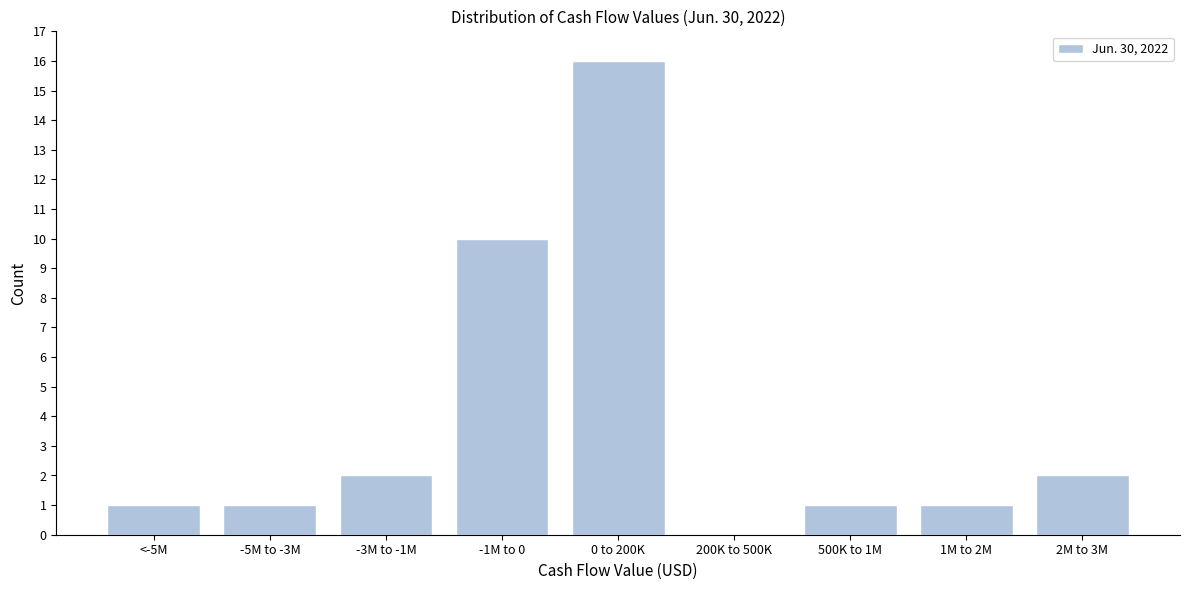

Reading left to right, what are all the values shown in this chart?

<-5M=1	-5M to -3M=1	-3M to -1M=2	-1M to 0=10	0 to 200K=16	200K to 500K=0	500K to 1M=1	1M to 2M=1	2M to 3M=2